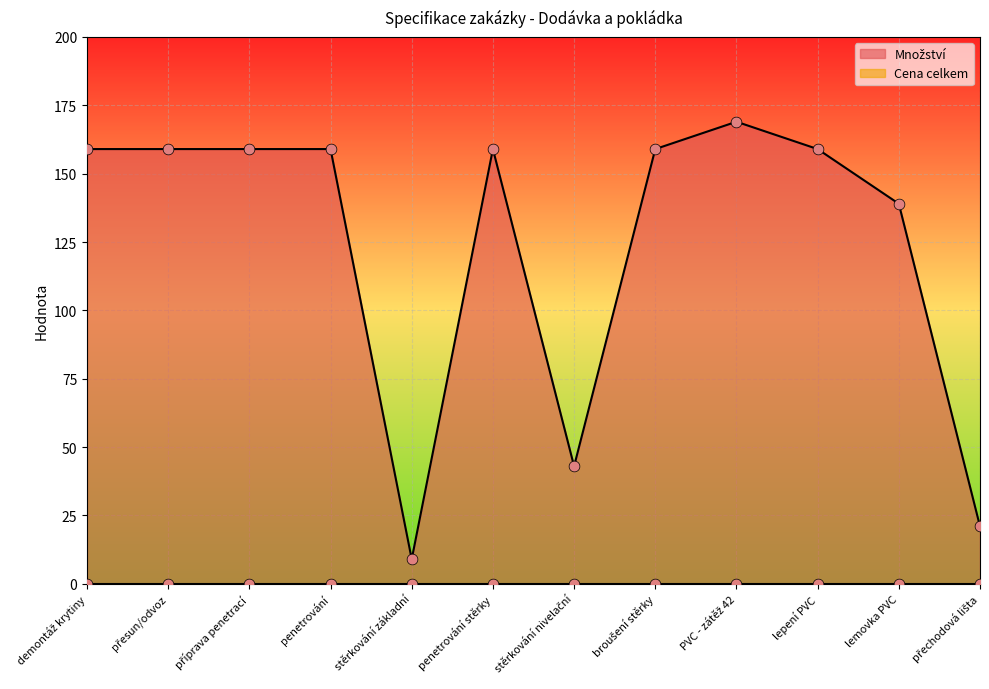

Which has a higher value, lemovka PVC or stěrkování základní?

lemovka PVC